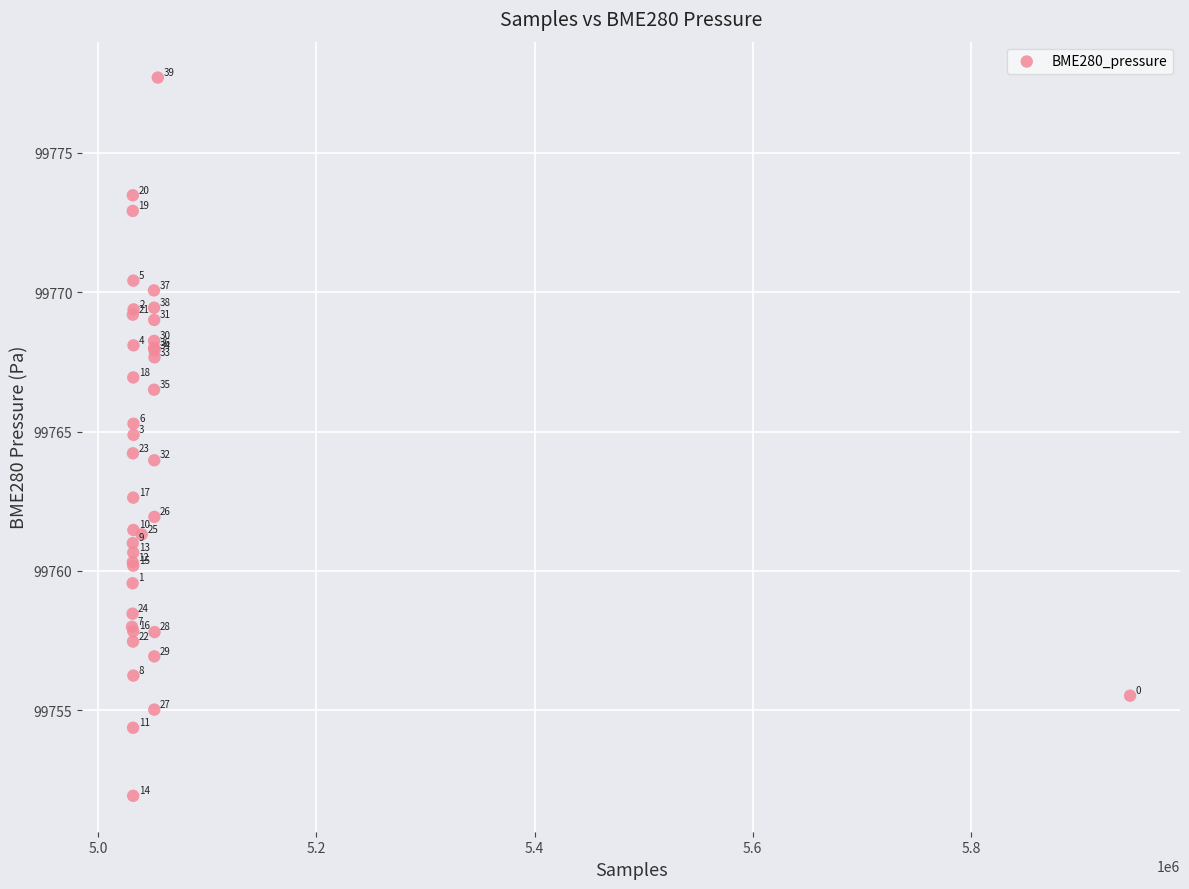

What Y value in the scatter plot is closest to 99764?

99764.0